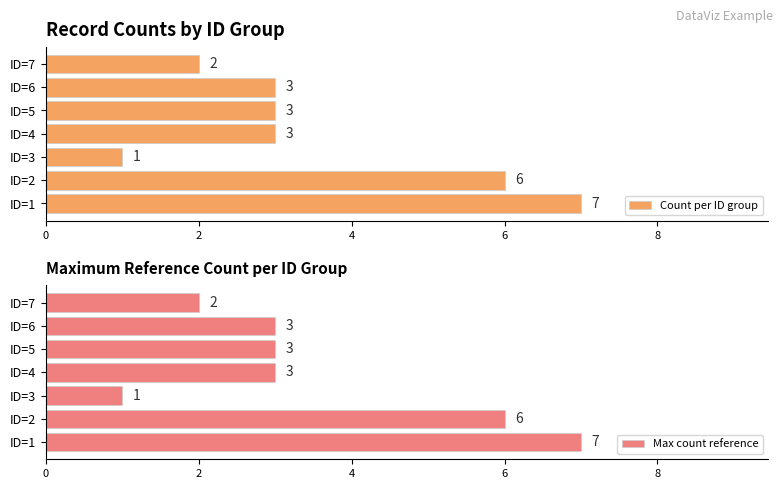

What is the difference between the maximum and minimum values in the Max count reference series?

6